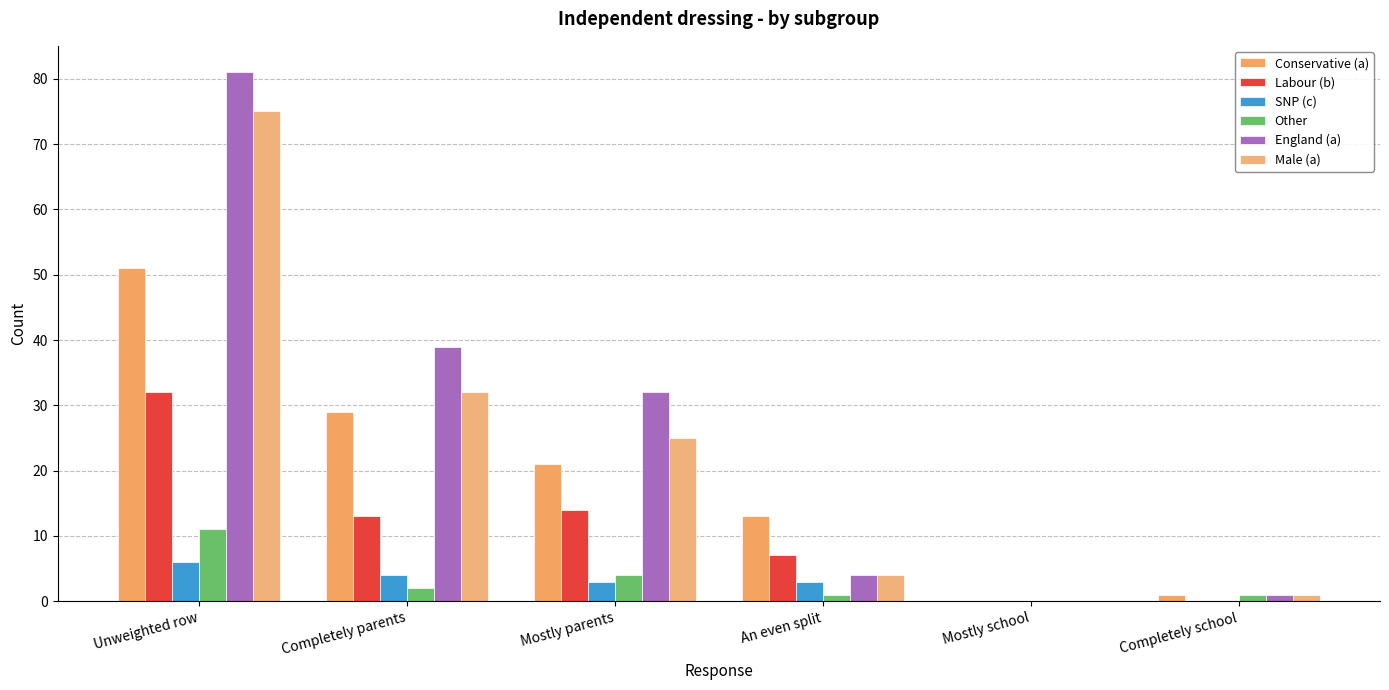

Where does the Labour (b) series first go above 13?

Unweighted row